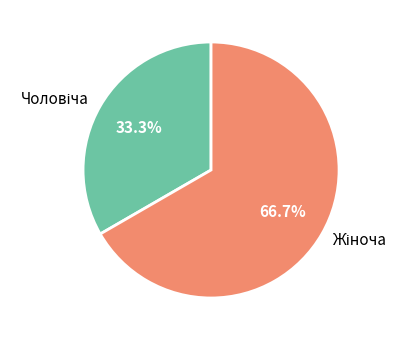

Is there a majority slice in this chart?

Yes